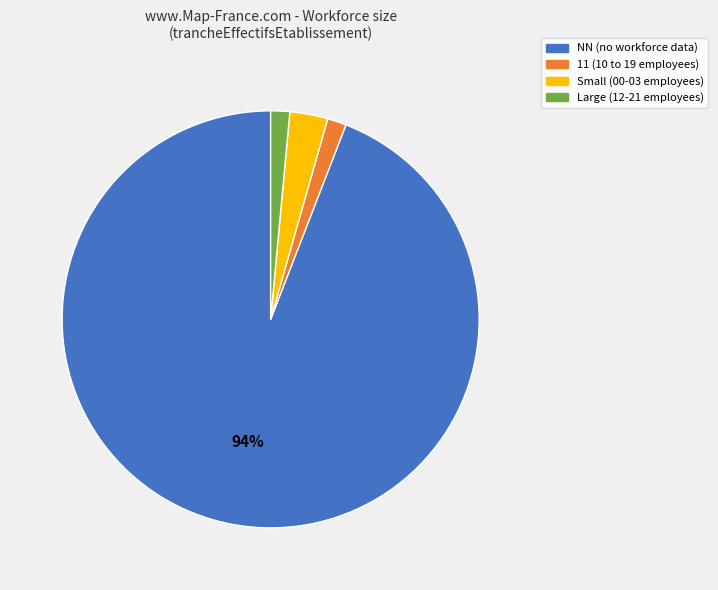

To the nearest percent, what is the average slice percentage?

25%